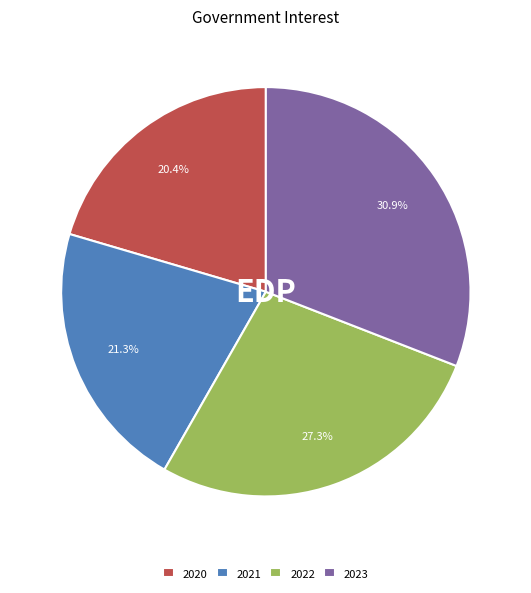

Rank the categories by value from lowest to highest.

2020, 2021, 2022, 2023